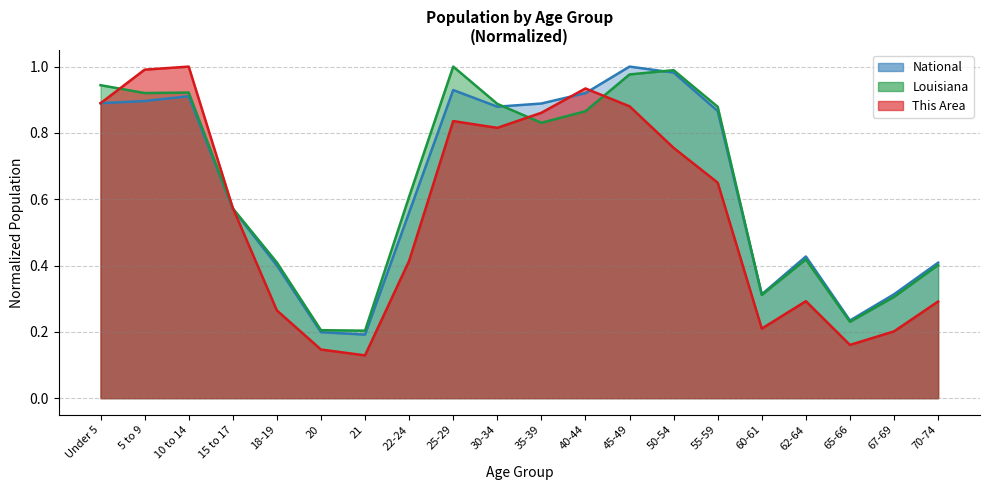

What are all the series names shown in the legend?

This Area, Louisiana, National